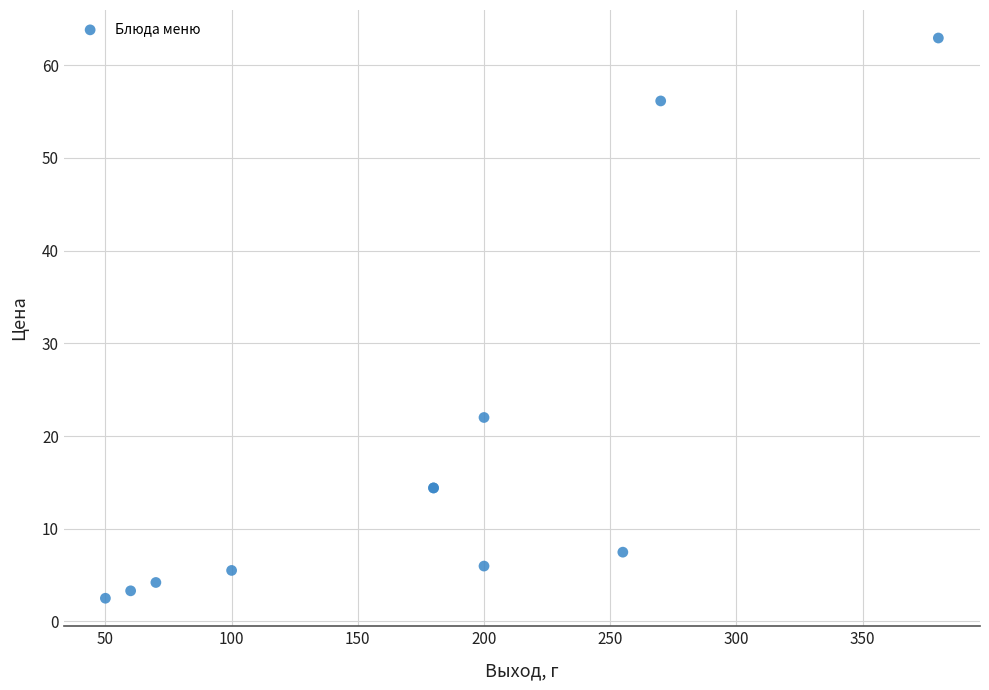

What Y value in the scatter plot is closest to 32?

22.0